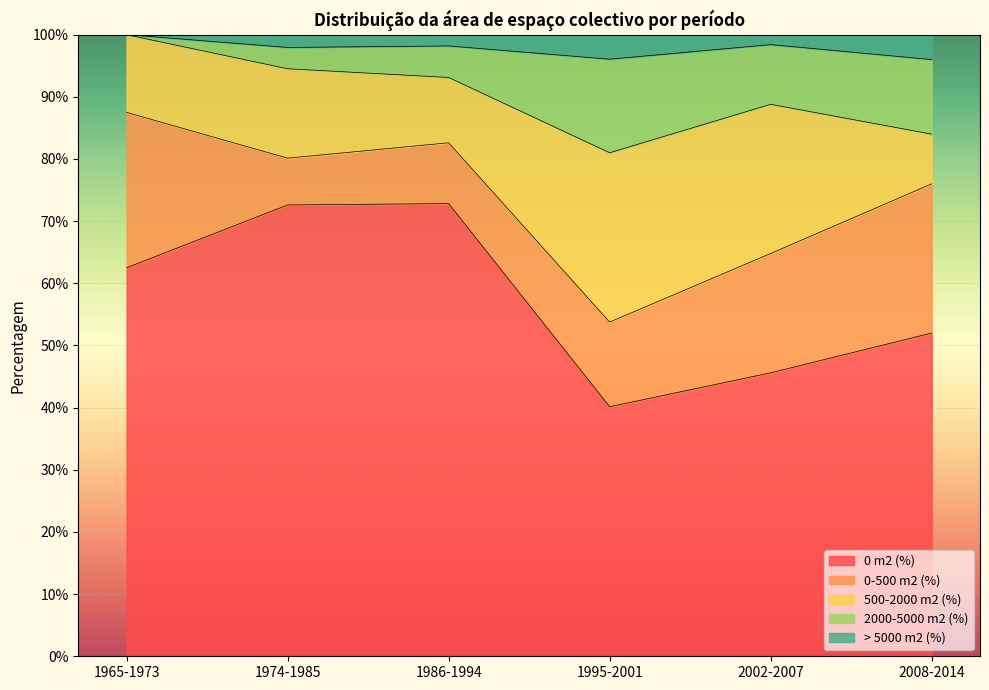

Does the chart display data point markers on the line(s)?

No